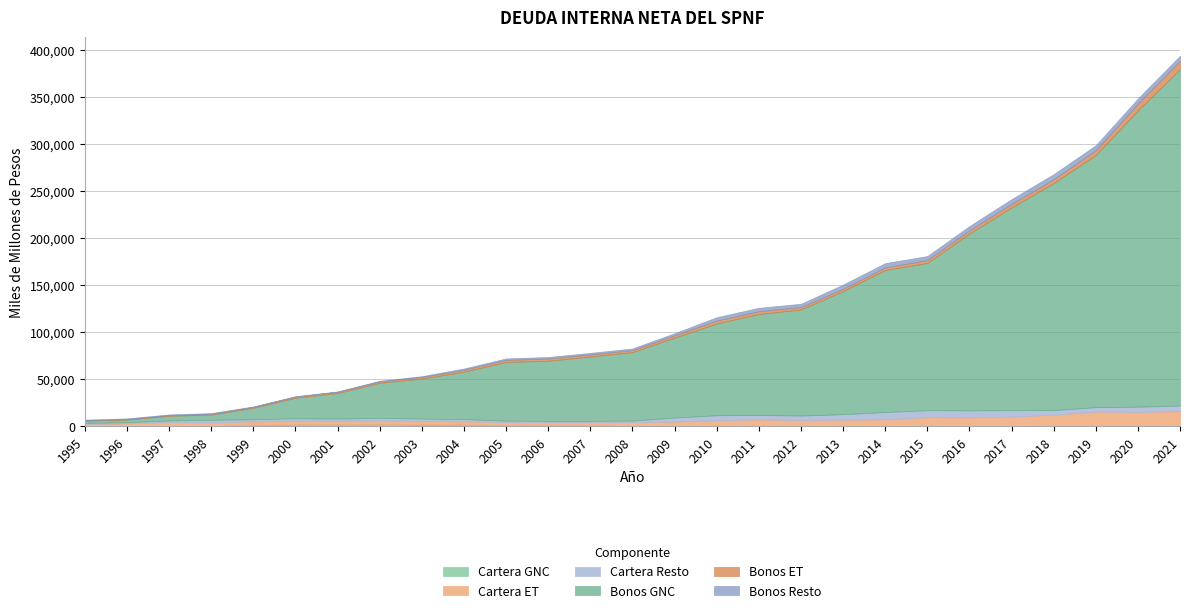

What are all the series names shown in the legend?

Cartera GNC, Cartera ET, Cartera Resto, Bonos GNC, Bonos ET, Bonos Resto